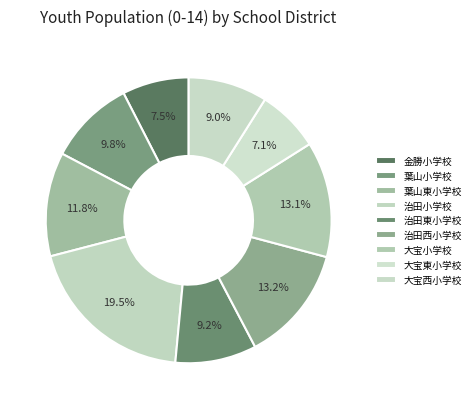

Count the number of slices in the pie.

9